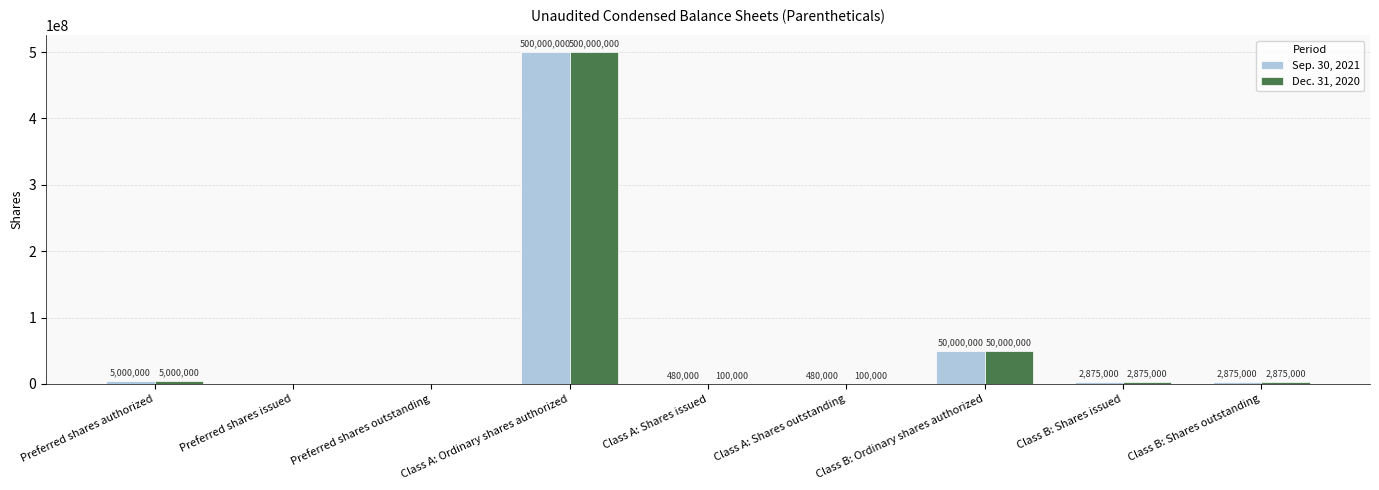

At which label is Dec. 31, 2020 closest to 250000000?

Class B: Ordinary shares authorized